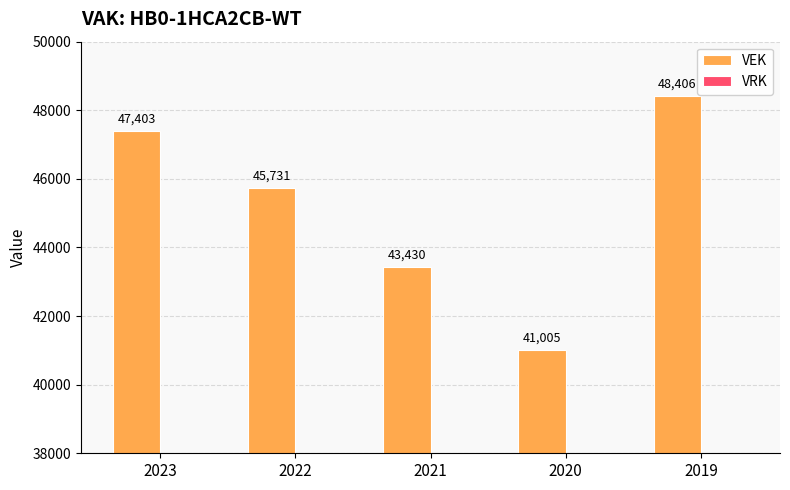

At which category does the chart reach its minimum across all series?

2020